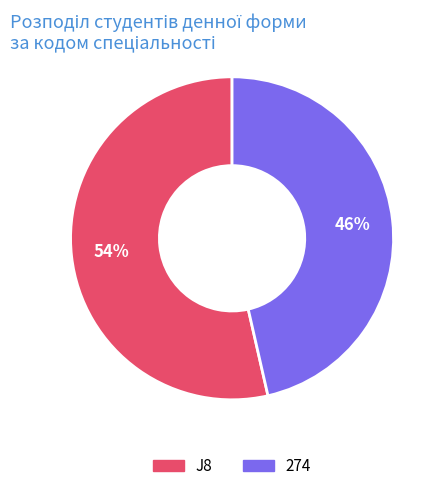

Which category has the smallest portion of the pie?

274